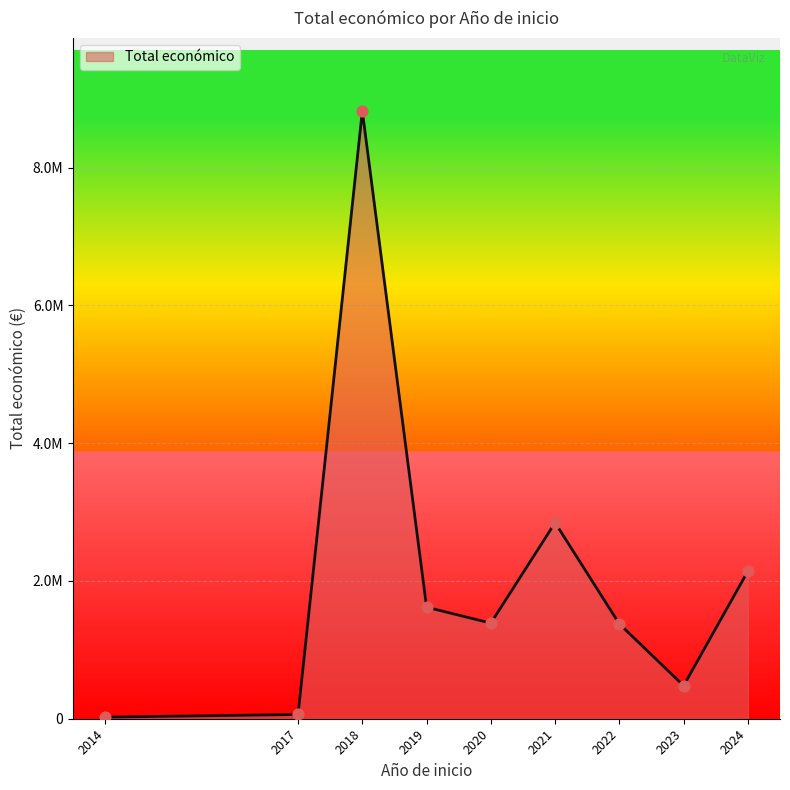

Between 2023 and 2024, which is larger?

2024